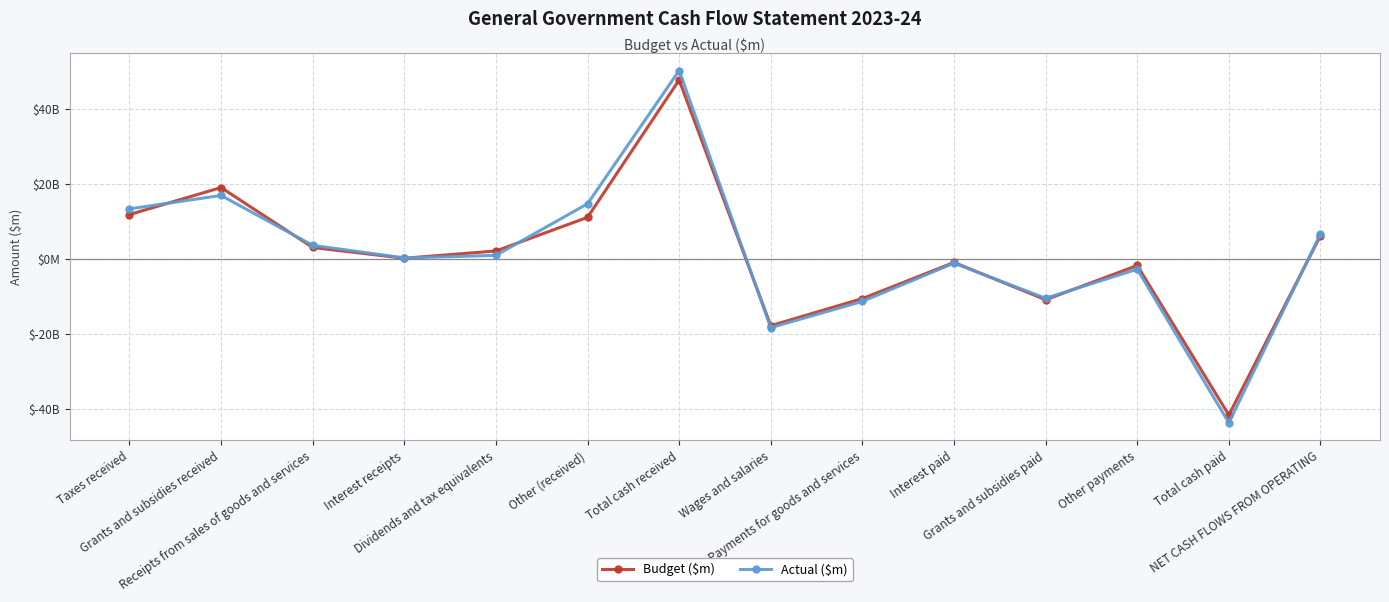

List the series in order of their peak value, highest first.

Actual ($m), Budget ($m)